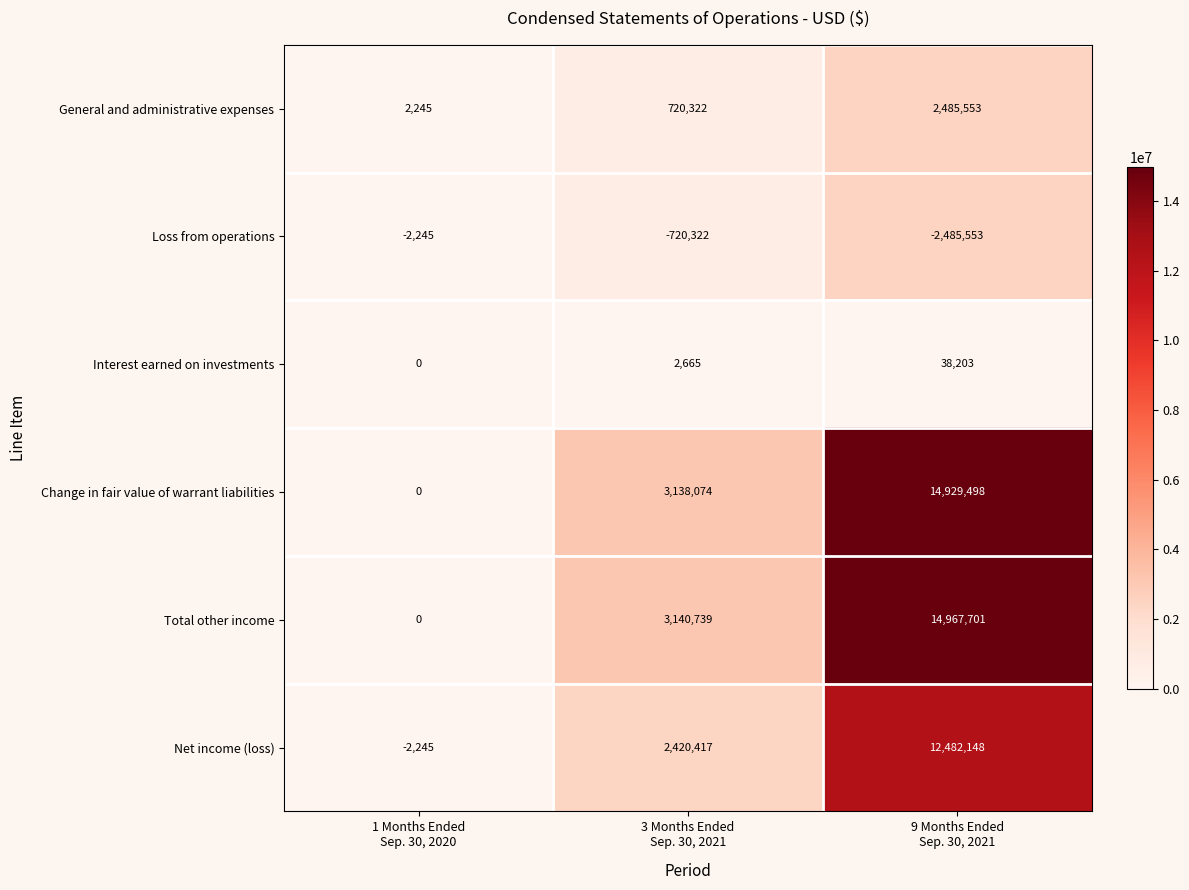

What is the minimum value shown in the chart?

-2485553